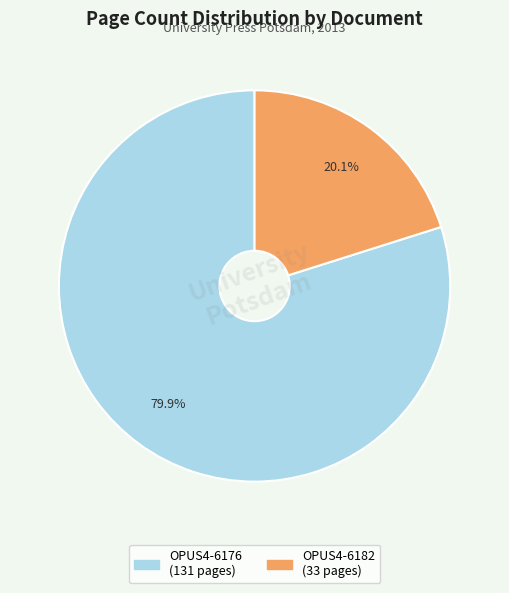

Between OPUS4-6176 and OPUS4-6182, which is larger?

OPUS4-6176